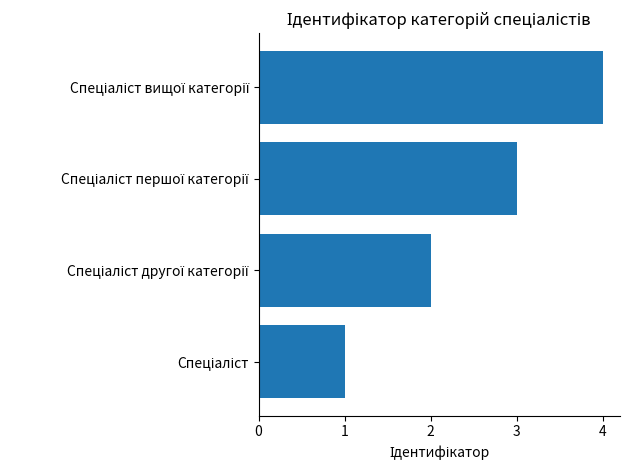

What is the greatest value displayed?

4